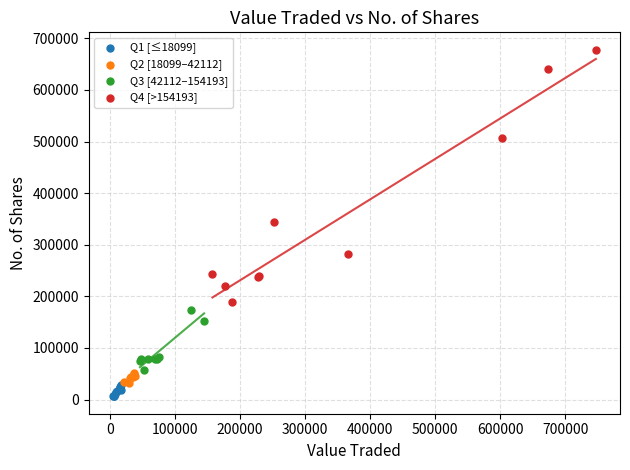

Which series reaches the maximum Y coordinate?

Q4 [>154193]